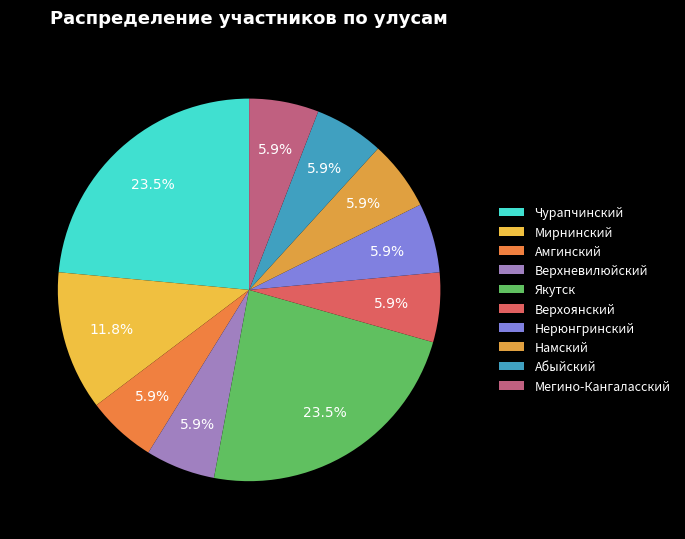

Is there any slice that represents more than half of the pie?

No